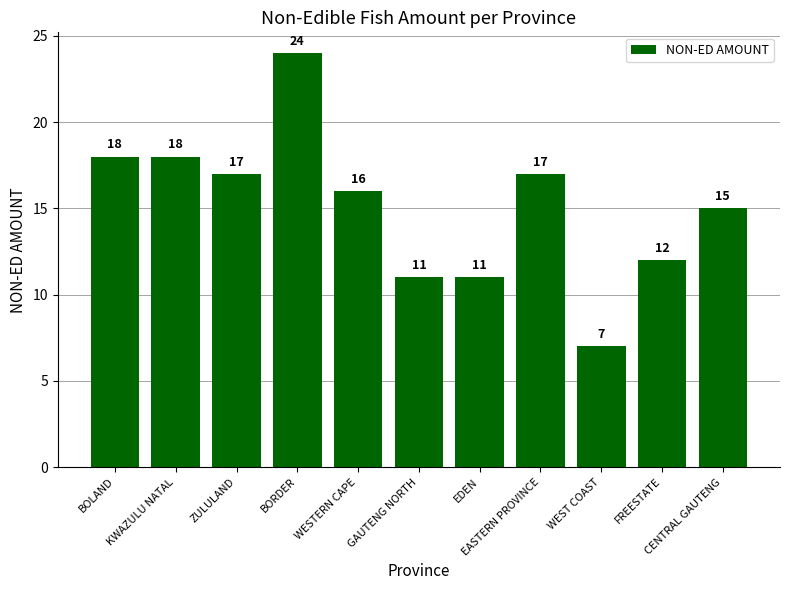

What is the greatest value displayed?

24